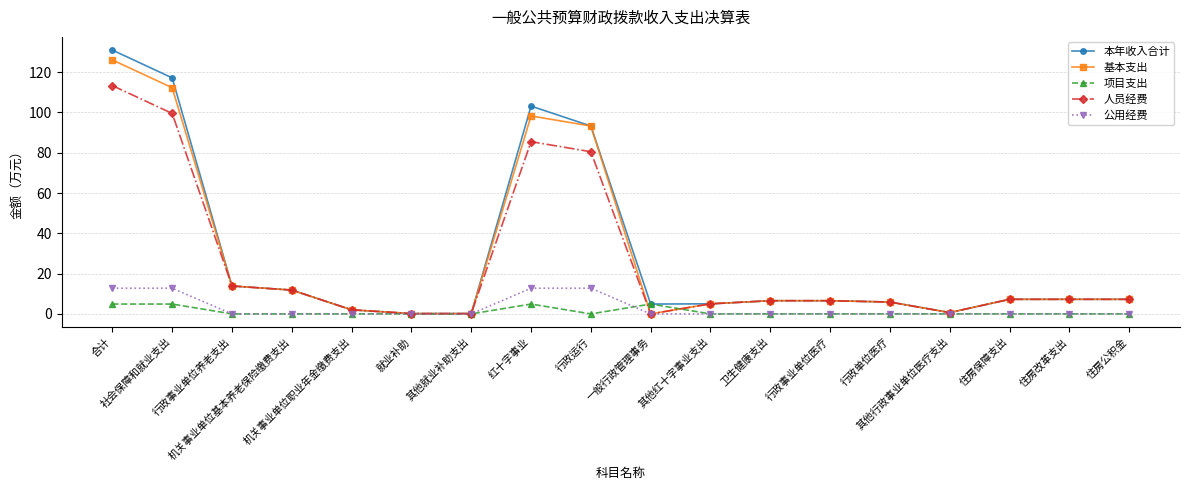

What is the greatest value displayed?

130.9